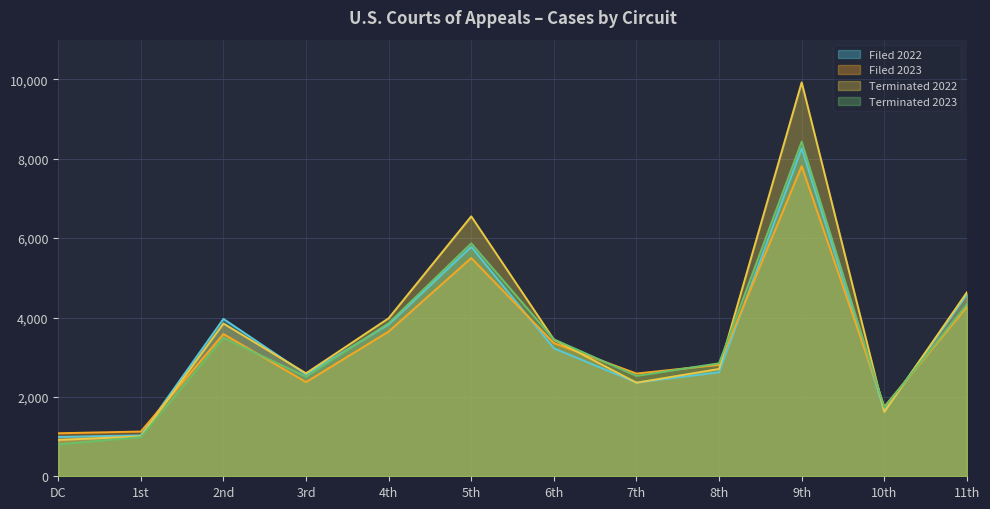

Reading right to left, transcribe all the data shown in this chart.

Filed 2022: 11th=4583	10th=1647	9th=8268	8th=2621	7th=2362	6th=3225	5th=5782	4th=3827	3rd=2567	2nd=3965	1st=1031	DC=991
Filed 2023: 11th=4265	10th=1751	9th=7813	8th=2809	7th=2588	6th=3355	5th=5499	4th=3647	3rd=2373	2nd=3585	1st=1127	DC=1084
Terminated 2022: 11th=4634	10th=1622	9th=9924	8th=2704	7th=2358	6th=3445	5th=6549	4th=3981	3rd=2595	2nd=3848	1st=1005	DC=917
Terminated 2023: 11th=4331	10th=1735	9th=8429	8th=2847	7th=2529	6th=3451	5th=5868	4th=3858	3rd=2510	2nd=3488	1st=987	DC=803